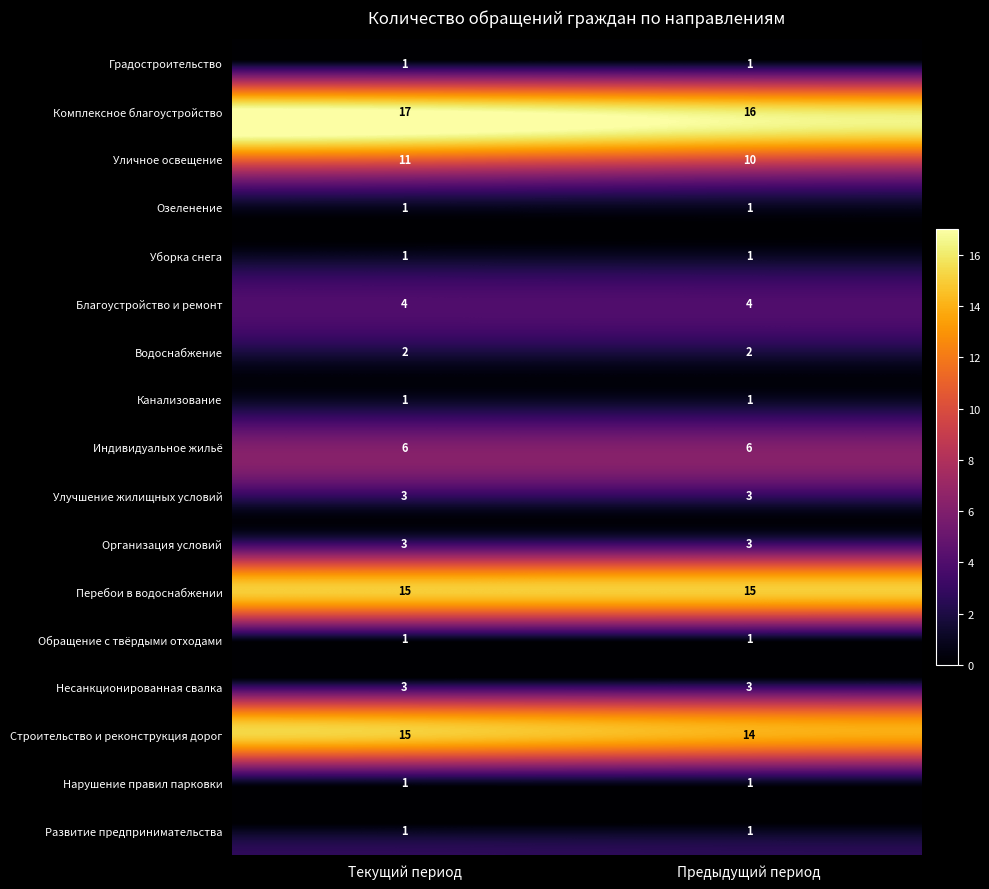

What is the average value of the Улучшение жилищных условий series?

3